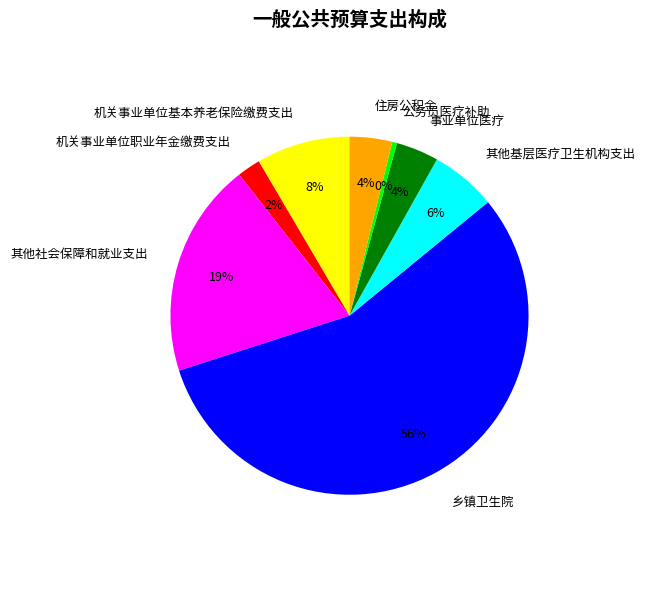

Which category has the smallest portion of the pie?

公务员医疗补助